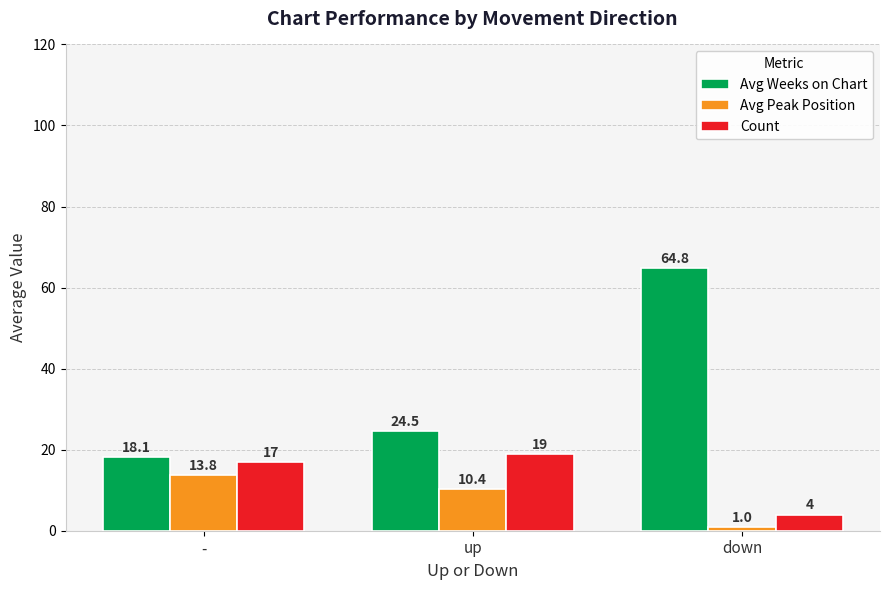

What is the average value of the Avg Weeks on Chart series?

35.8